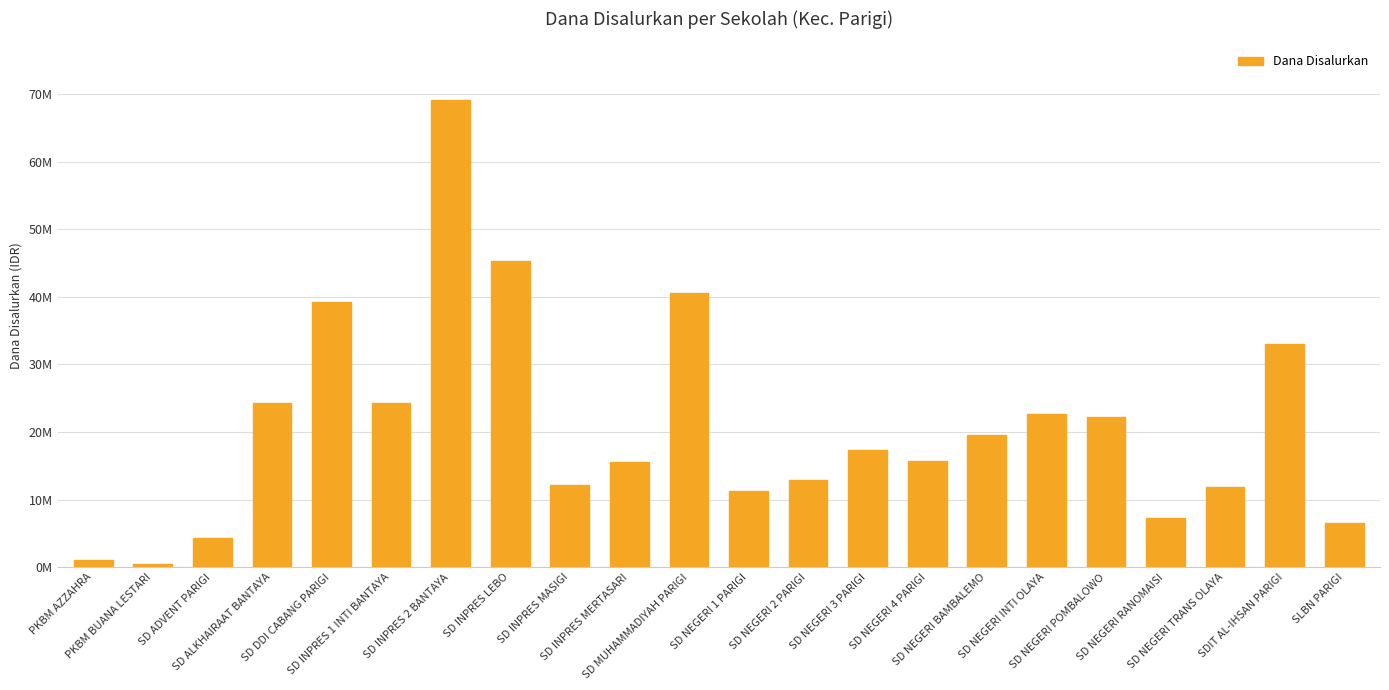

What is the ratio of the value at SD ADVENT PARIGI to the value at SD INPRES 1 INTI BANTAYA?

0.2